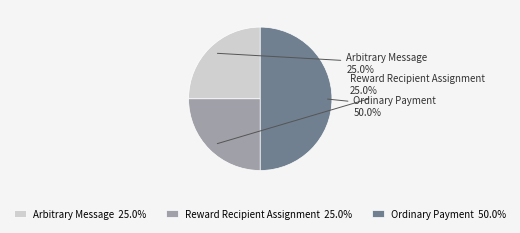

What portion of the pie excludes Reward Recipient Assignment?

75.0%